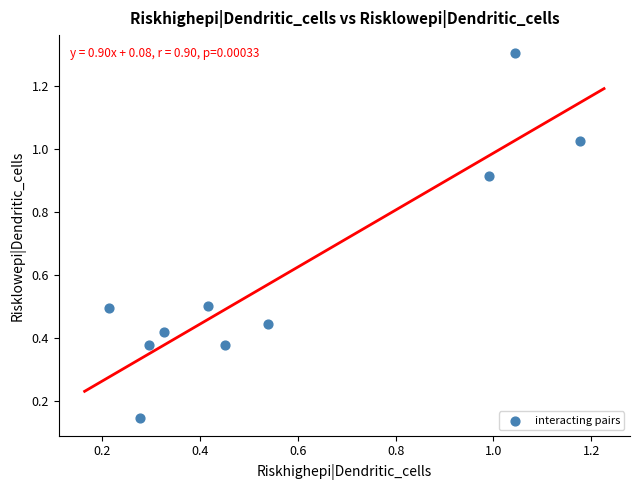

What is the range of Y values (max minus min)?

1.2